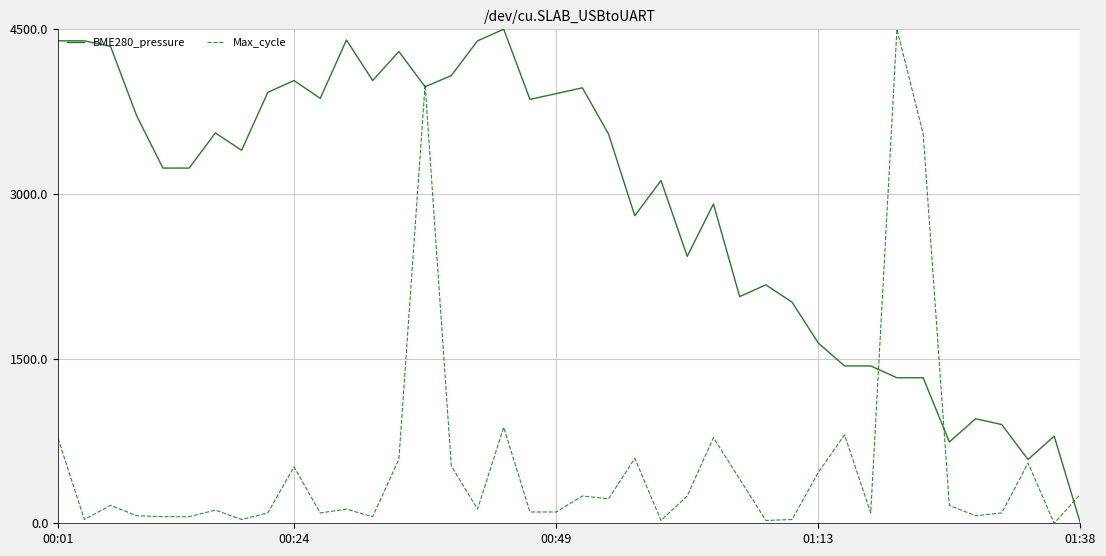

What is the maximum value for Max_cycle?

4500.0